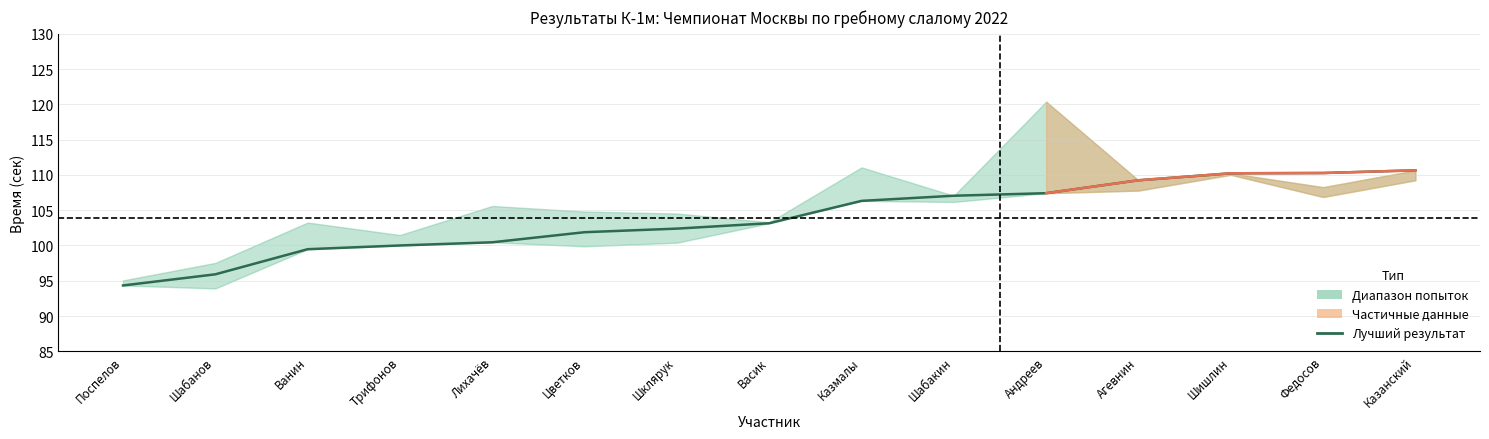

What is the difference between the second highest and second lowest values?

14.4